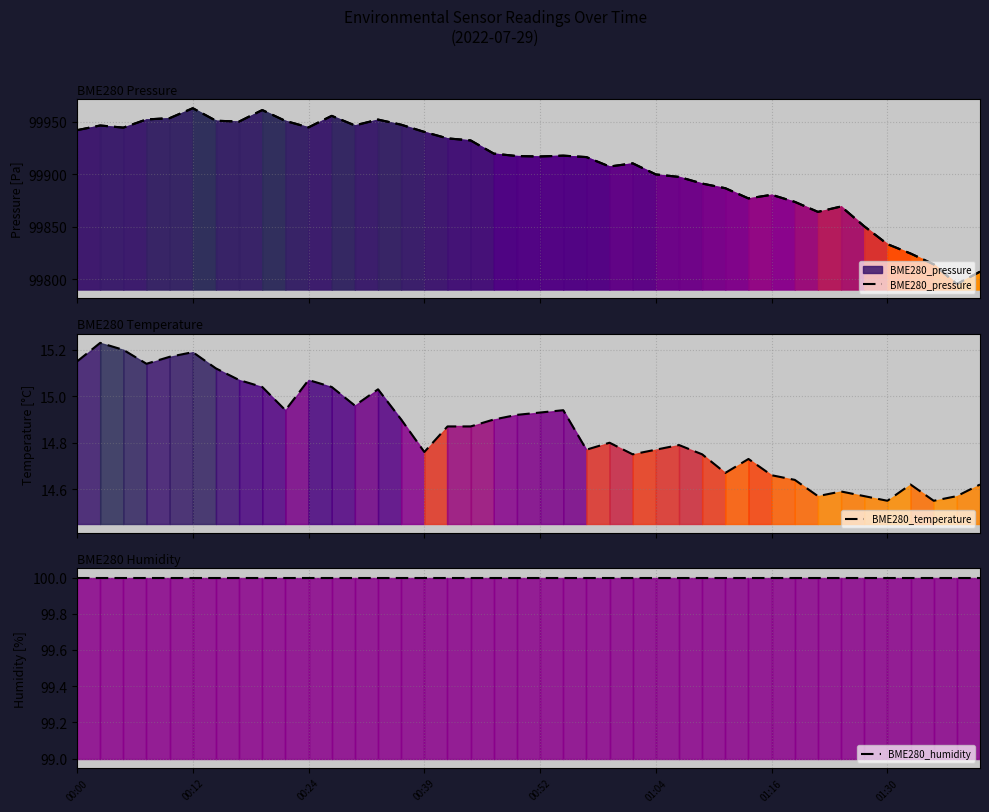

Which series changed the most between 01:04 and 12?

BME280_pressure